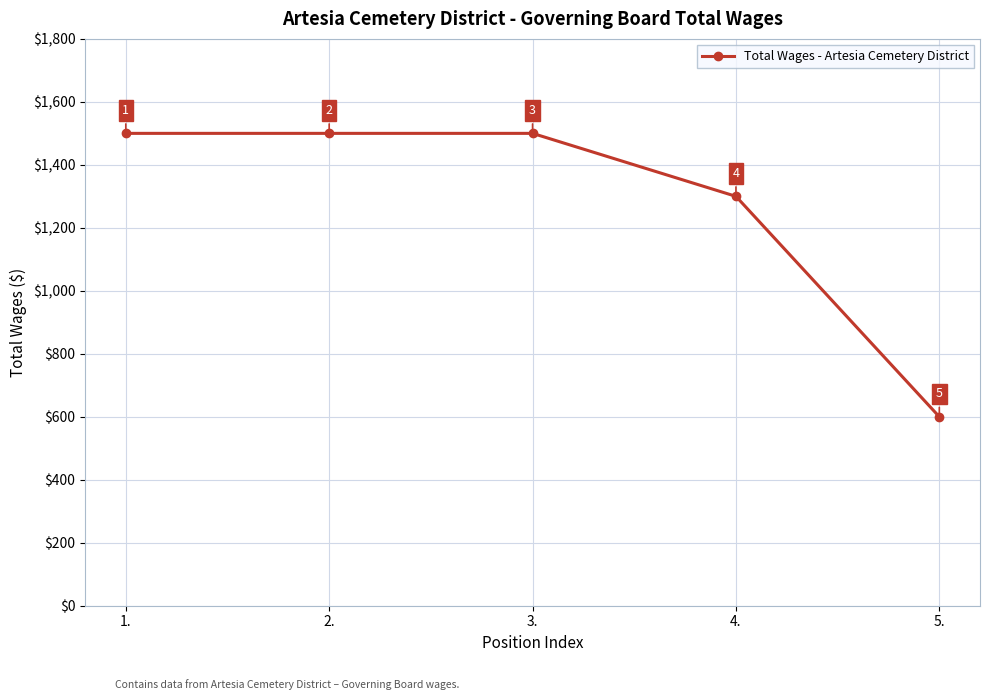

Does the chart have visible grid lines?

Yes